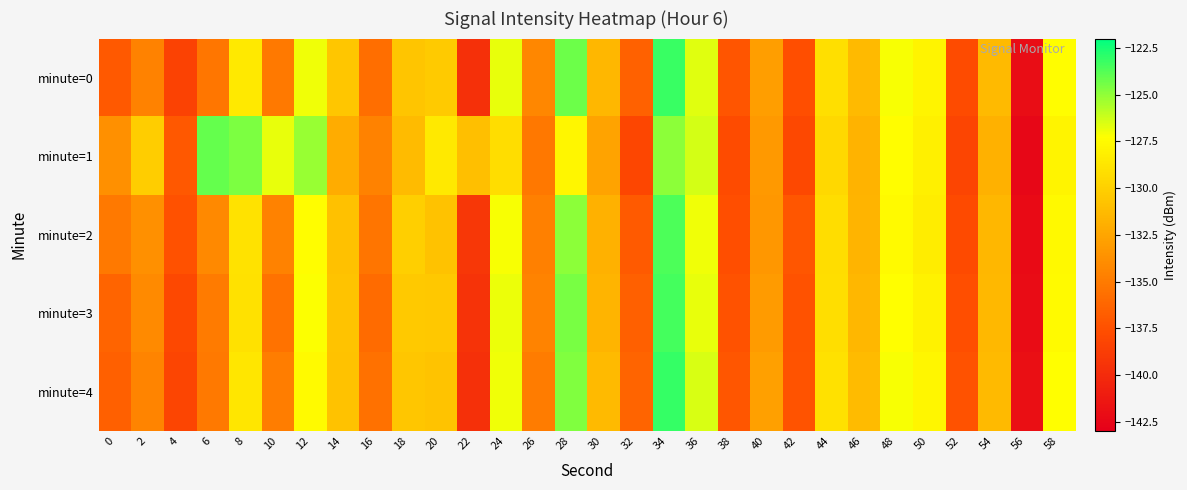

Which series changed the most between 34 and 56?

minute=0